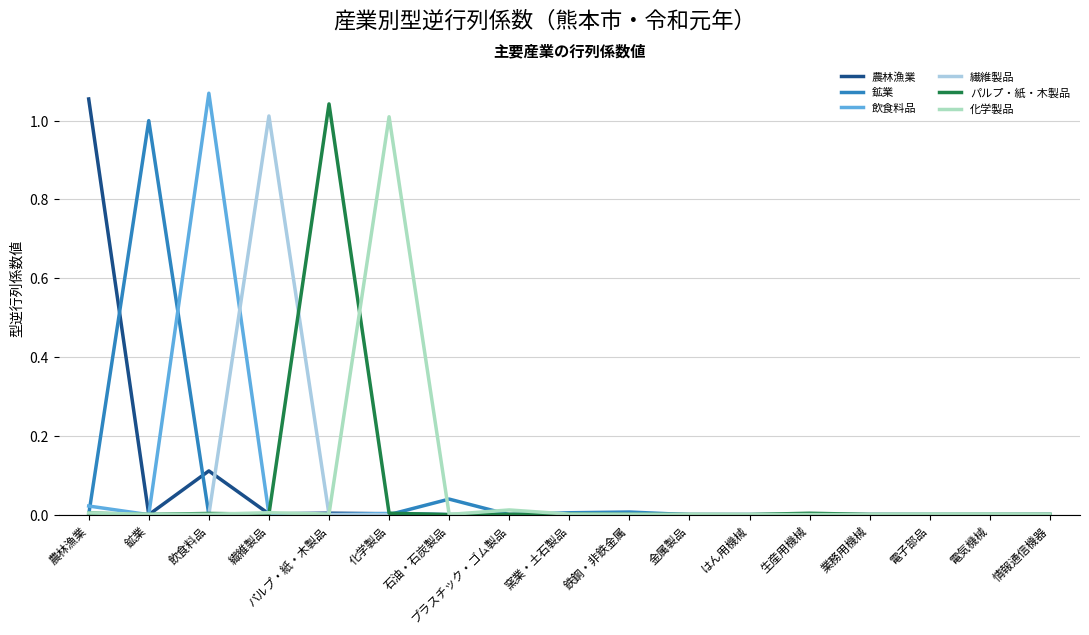

Is it true that パルプ・紙・木製品 equals 0.0 at 石油・石炭製品?

True